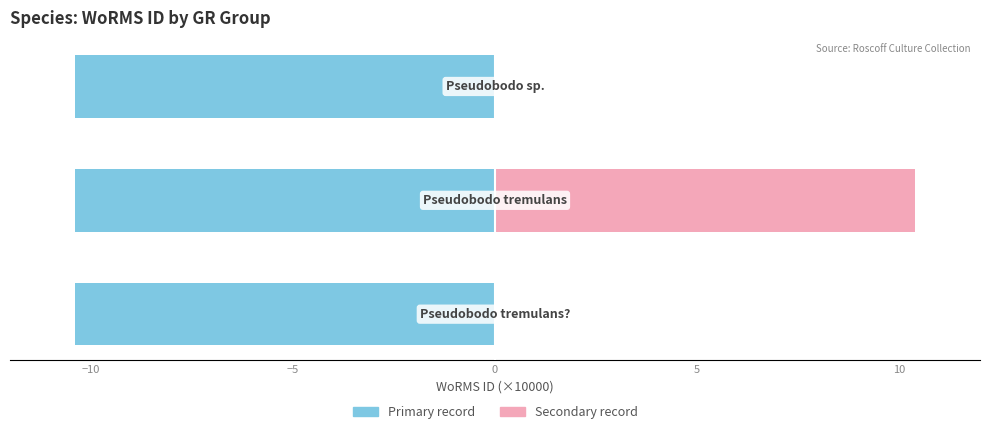

What is the greatest value displayed?

10.4